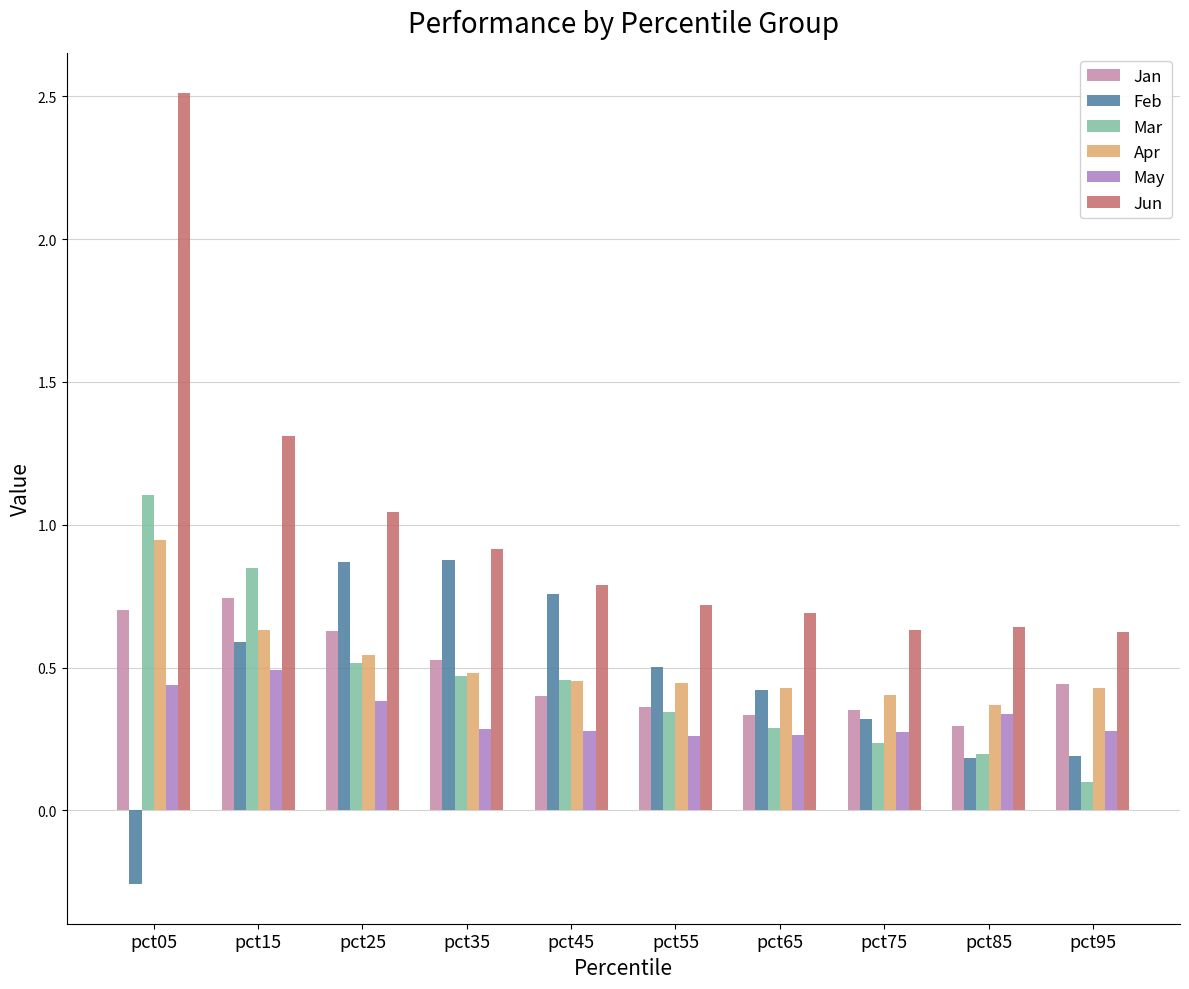

At how many categories does at least one series exceed 1?

3